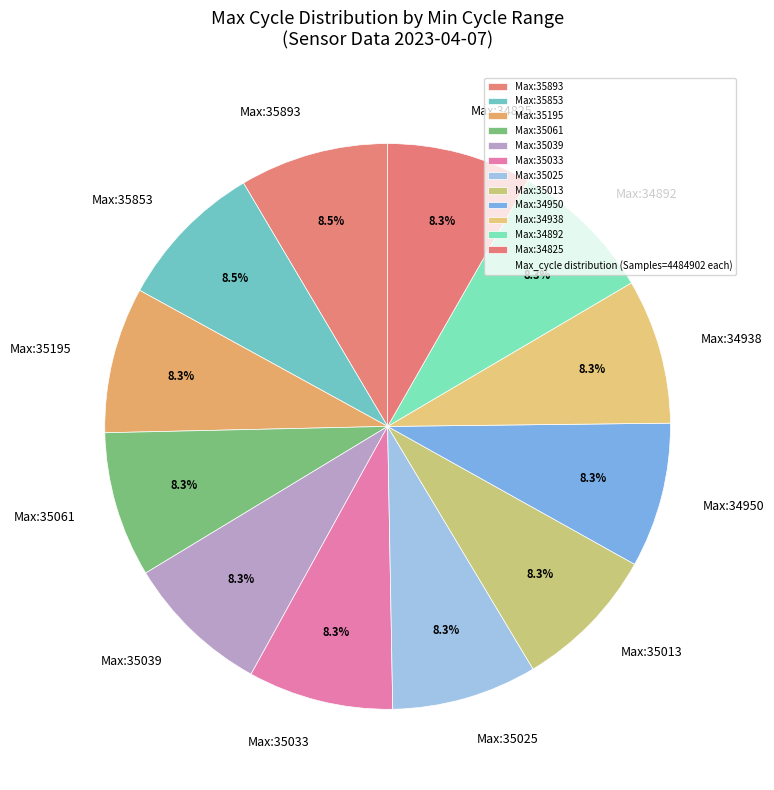

To the nearest percent, what is the average slice percentage?

8%